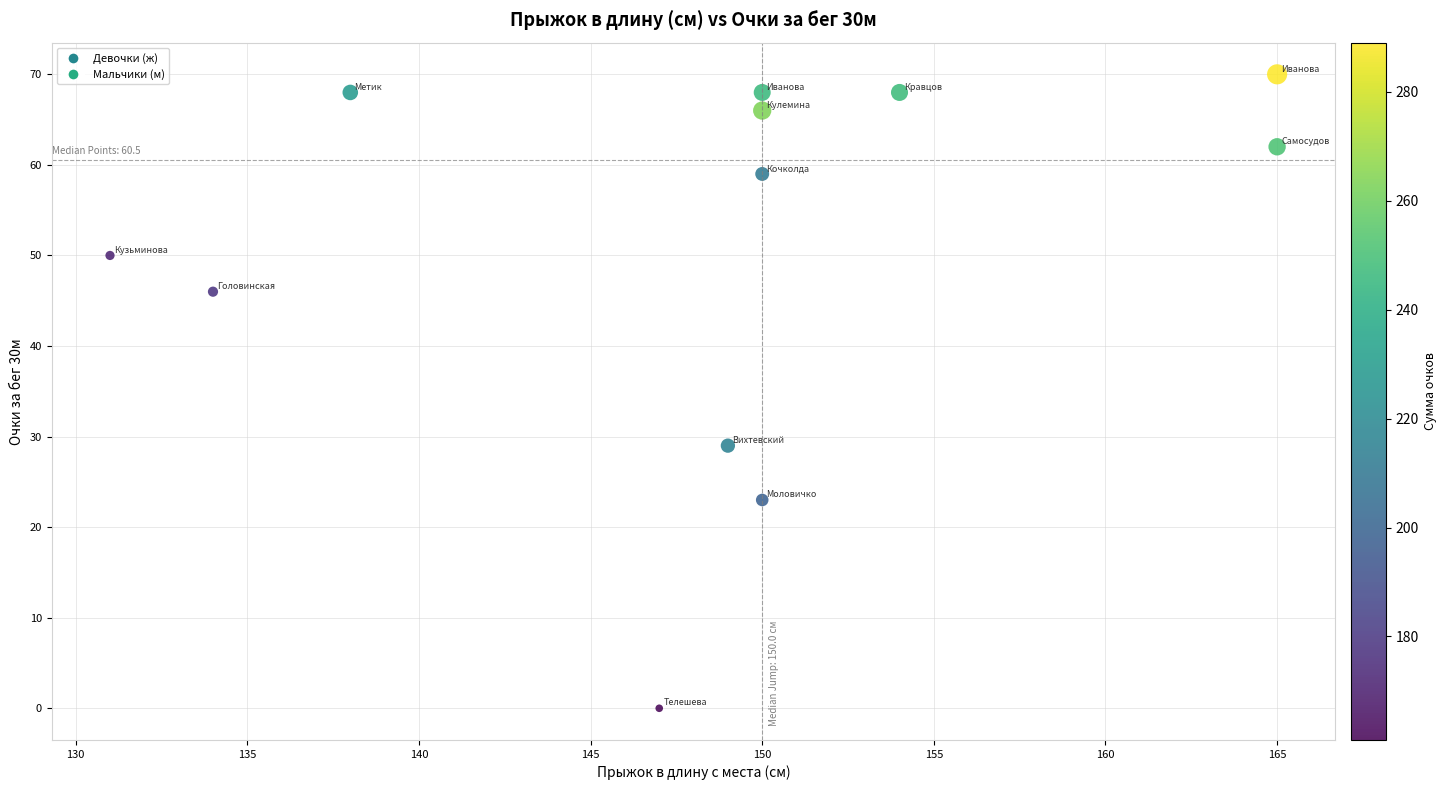

What is the average X value?

149